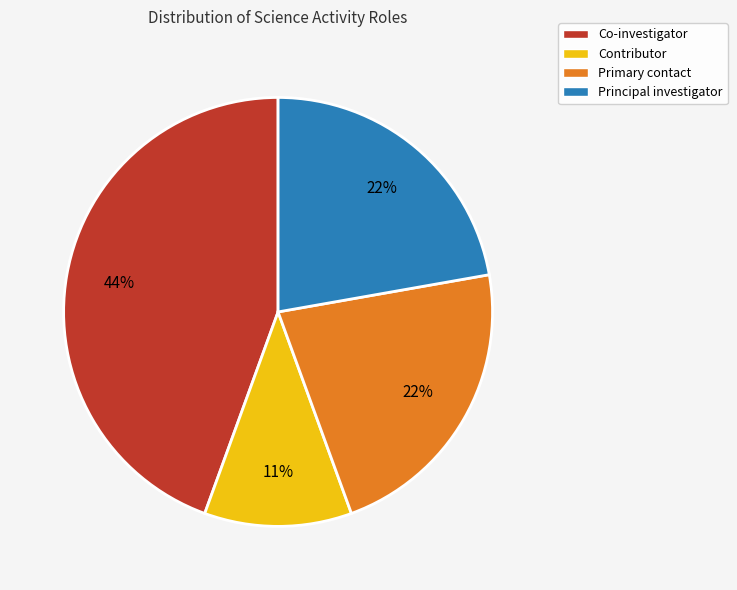

To the nearest percent, what is the difference between the largest and smallest slice percentages?

33%